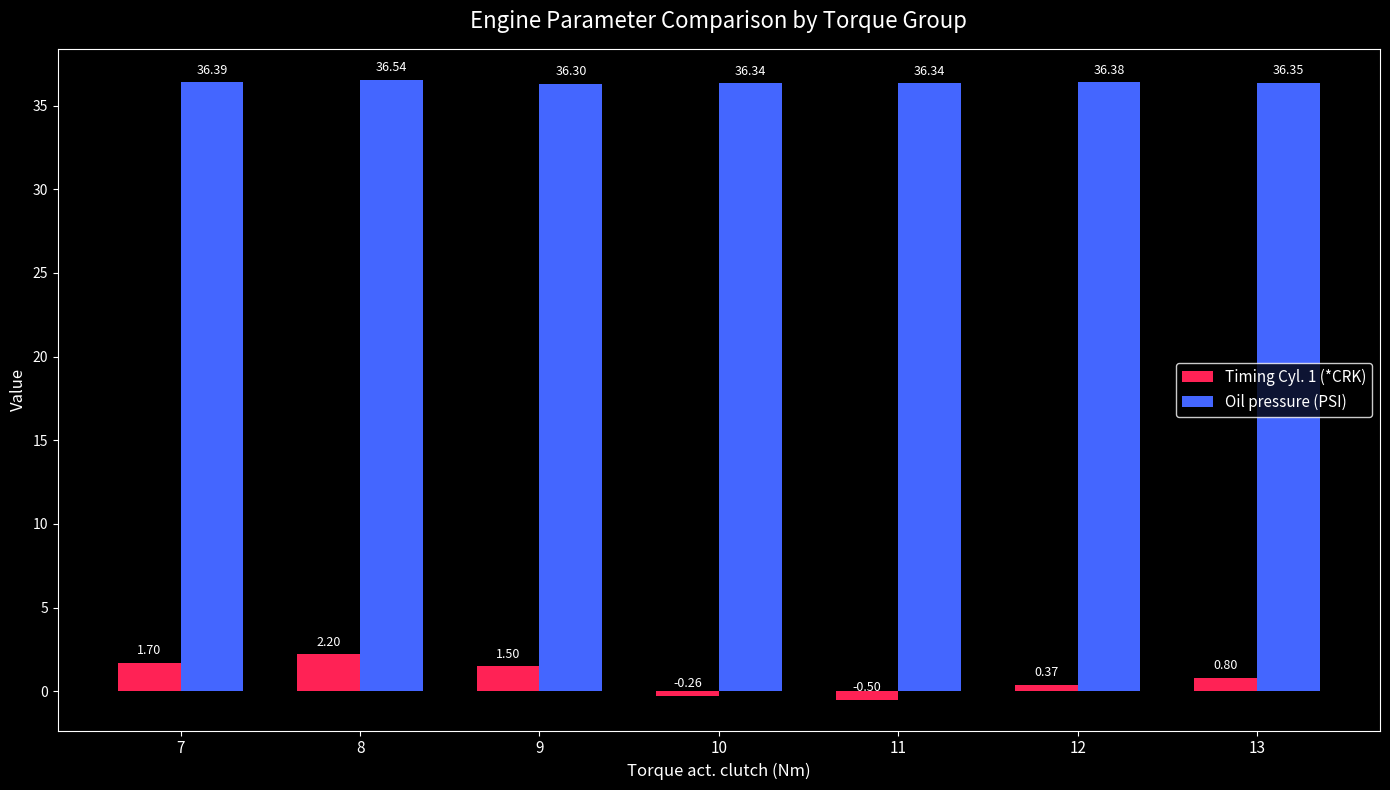

What is the value of the Oil pressure (PSI) bar at the 3rd from the left?

36.3